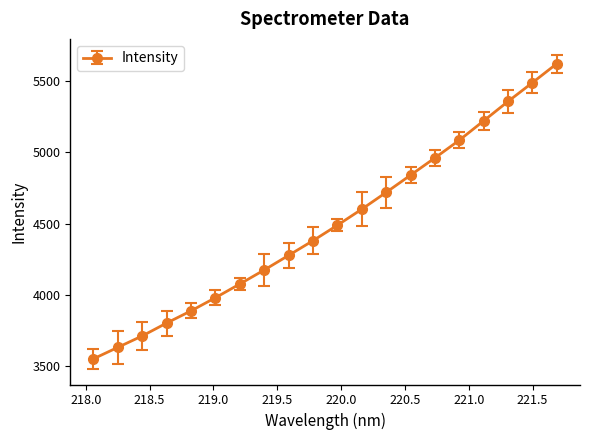

True or false: the data has more than 0 interior local peaks.

False